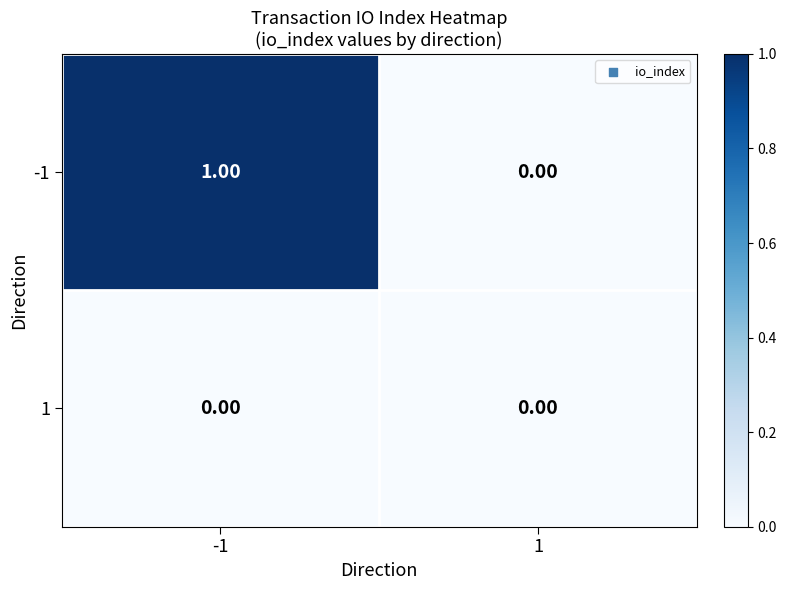

Is the value of -1 at -1 greater than the value of 1 at -1?

Yes